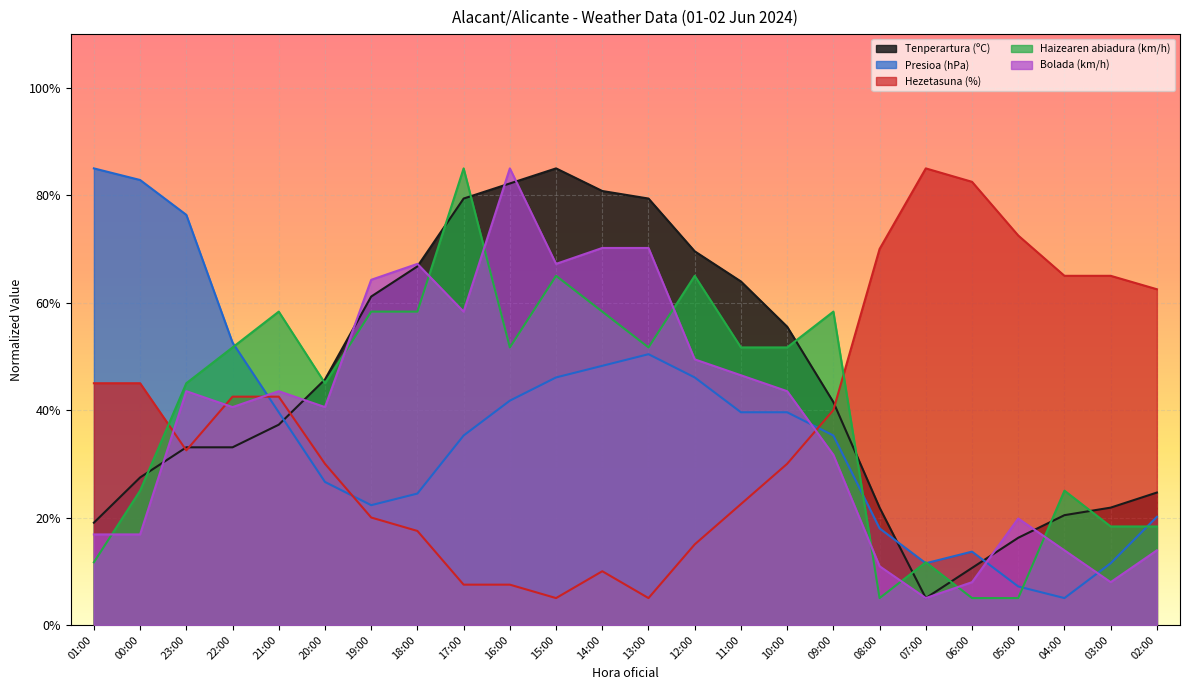

Reading left to right, list all the values displayed in this chart.

Tenperartura (ºC): 19.0	27.5	33.1	33.1	37.3	45.7	61.1	66.8	79.4	82.2	85.0	80.8	79.4	69.6	63.9	55.5	41.5	21.8	5.0	10.6	16.2	20.4	21.8	24.6
Presioa (hPa): 85.0	82.8	76.4	52.6	39.6	26.6	22.3	24.5	35.3	41.8	46.1	48.2	50.4	46.1	39.6	39.6	35.3	18.0	11.5	13.6	7.2	5.0	11.5	20.1
Hezetasuna (%): 45.0	45.0	32.5	42.5	42.5	30.0	20.0	17.5	7.5	7.5	5.0	10.0	5.0	15.0	22.5	30.0	40.0	70.0	85.0	82.5	72.5	65.0	65.0	62.5
Haizearen abiadura (km/h): 11.7	25.0	45.0	51.7	58.3	45.0	58.3	58.3	85.0	51.7	65.0	58.3	51.7	65.0	51.7	51.7	58.3	5.0	11.7	5.0	5.0	25.0	18.3	18.3
Bolada (km/h): 16.9	16.9	43.5	40.6	43.5	40.6	64.3	67.2	58.3	85.0	67.2	70.2	70.2	49.4	46.5	43.5	31.7	10.9	5.0	8.0	19.8	13.9	8.0	13.9